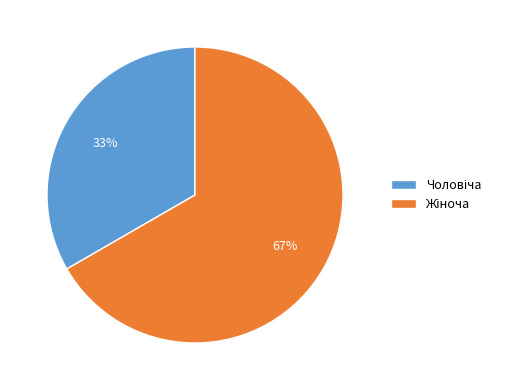

To the nearest percent, what is the average slice percentage?

50%